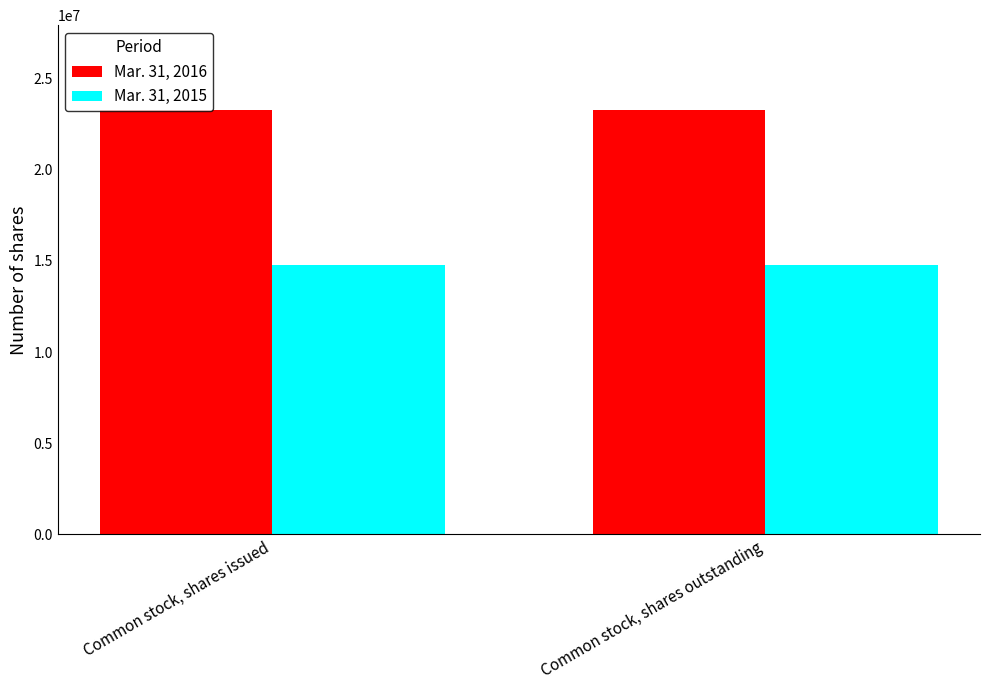

How many bars are there in each group?

2